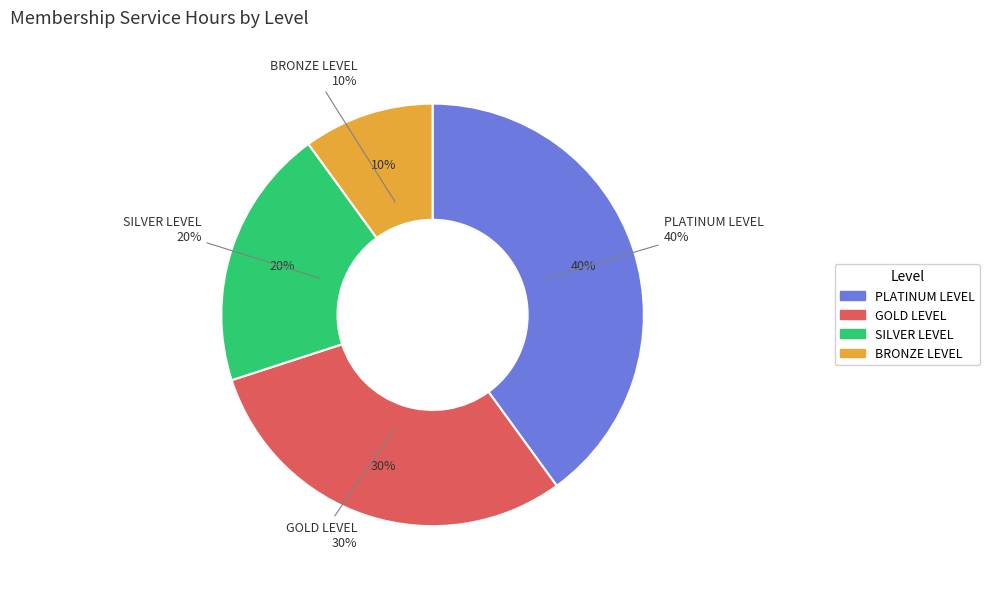

To the nearest percent, what is the difference between the BRONZE LEVEL and PLATINUM LEVEL slice percentages?

30%